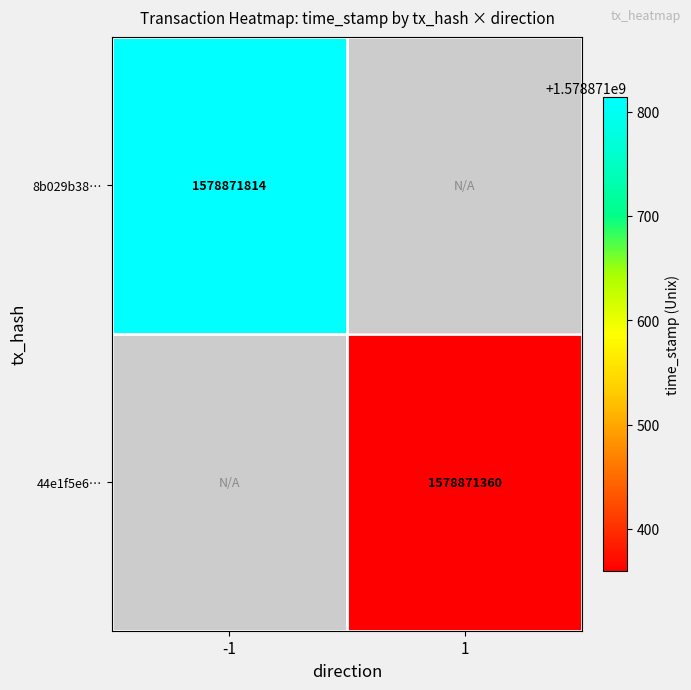

True or false: 44e1f5e6… has a value of 601712260 at 1.

False